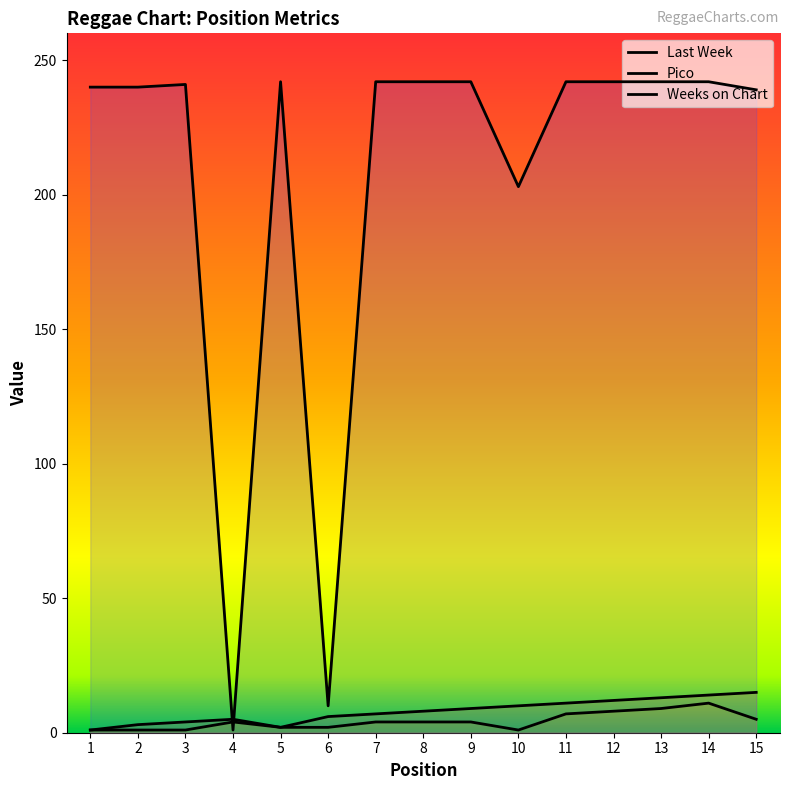

What is the sum of the Last Week values at 5 and 15?

17